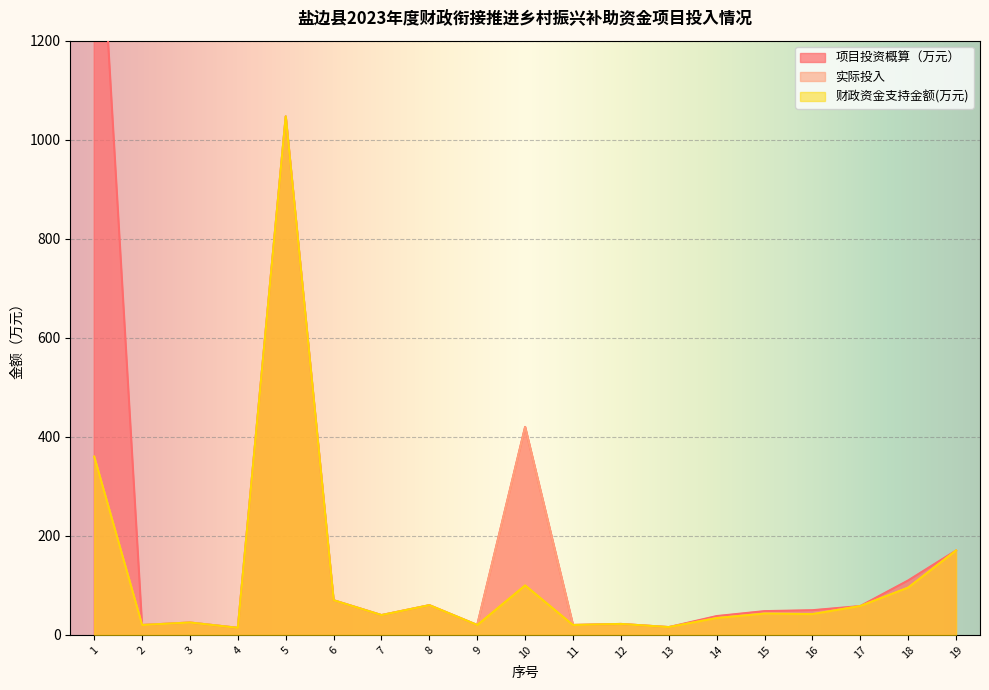

How many lines are shown in the chart?

3